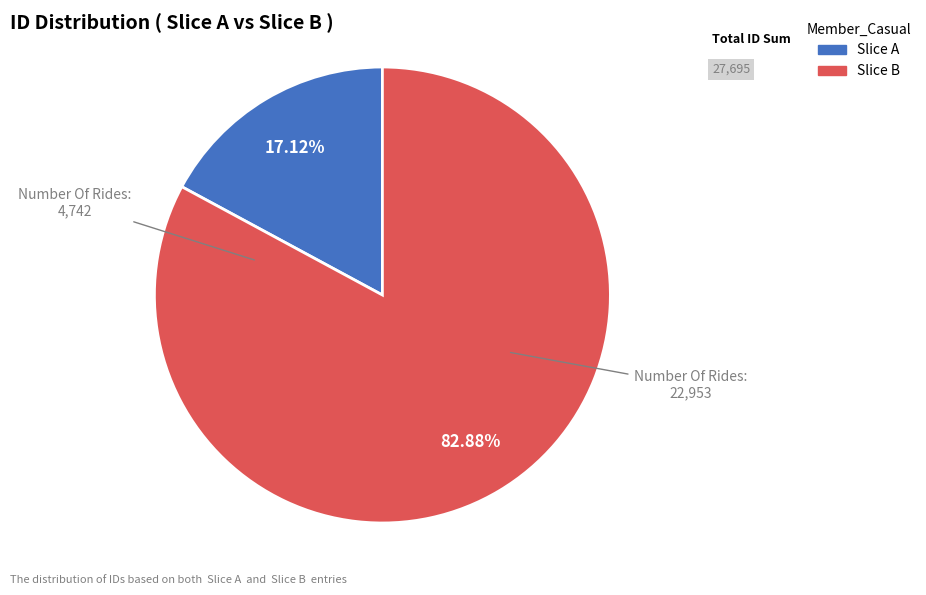

Is there any slice that represents more than half of the pie?

Yes